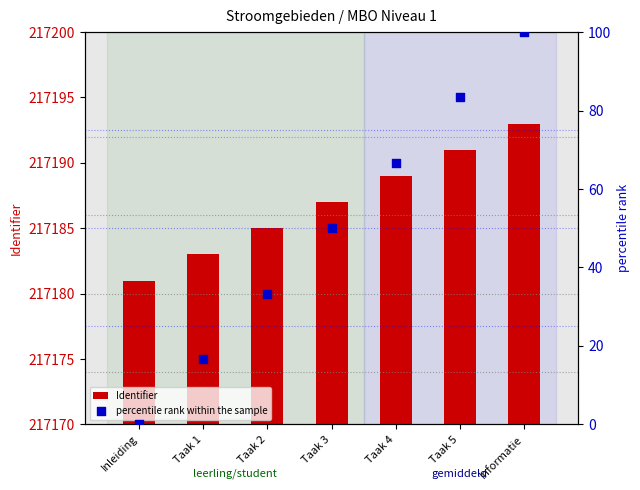

What are all the series names shown in the legend?

Identifier, percentile rank within the sample